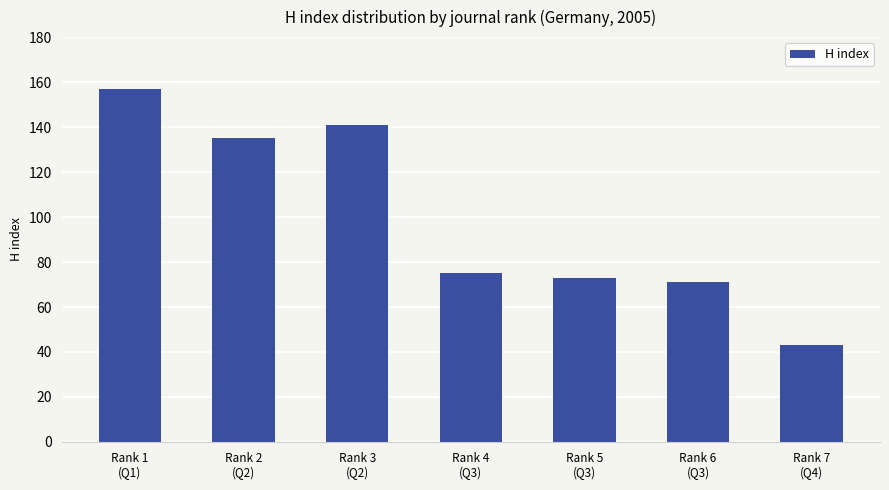

What is the smallest value displayed?

43